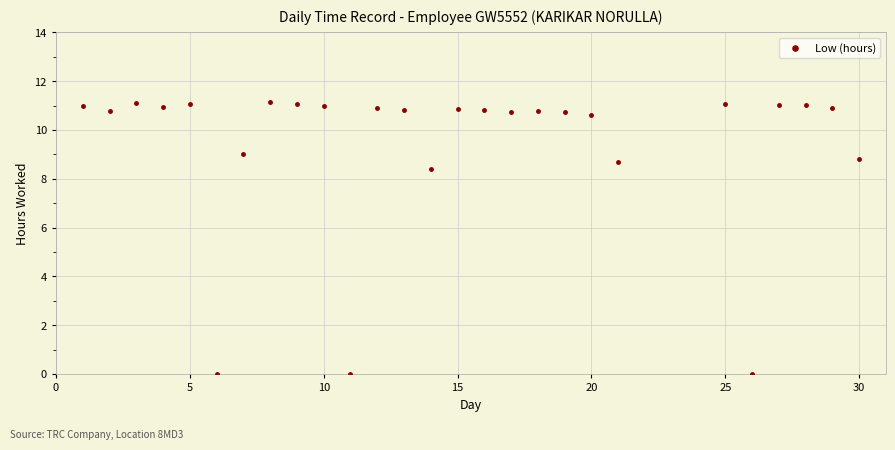

What Y value in the scatter plot is closest to 5?

8.4